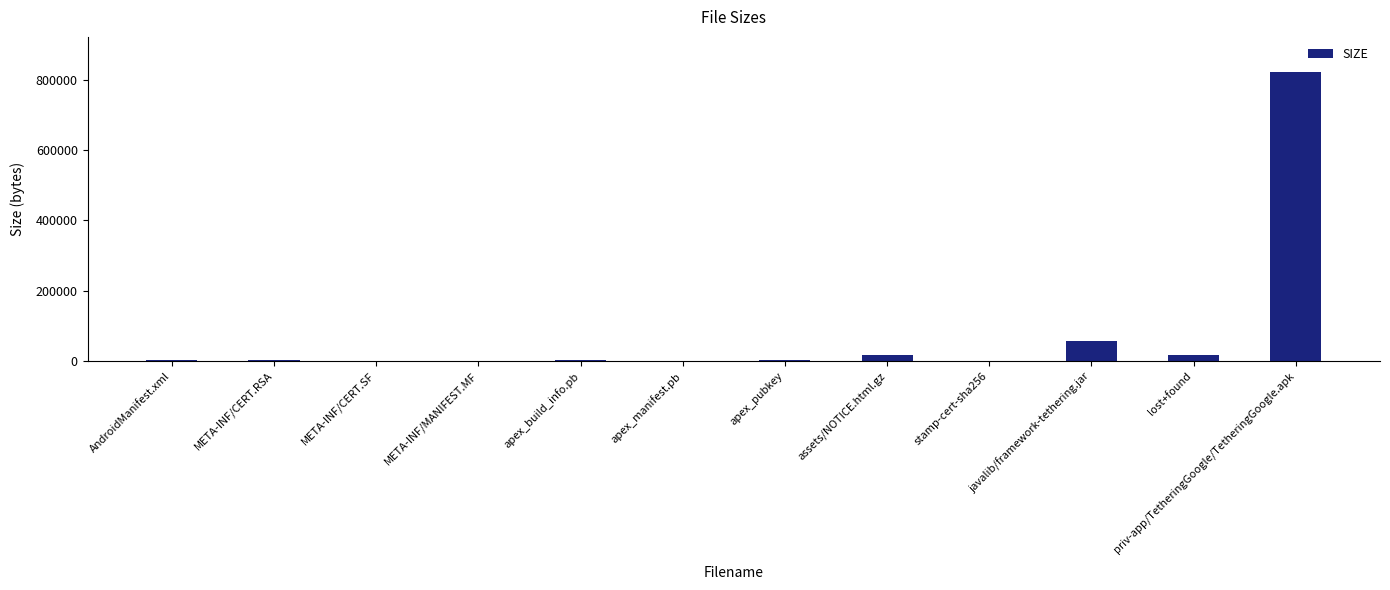

What is the sum of all values?

920626